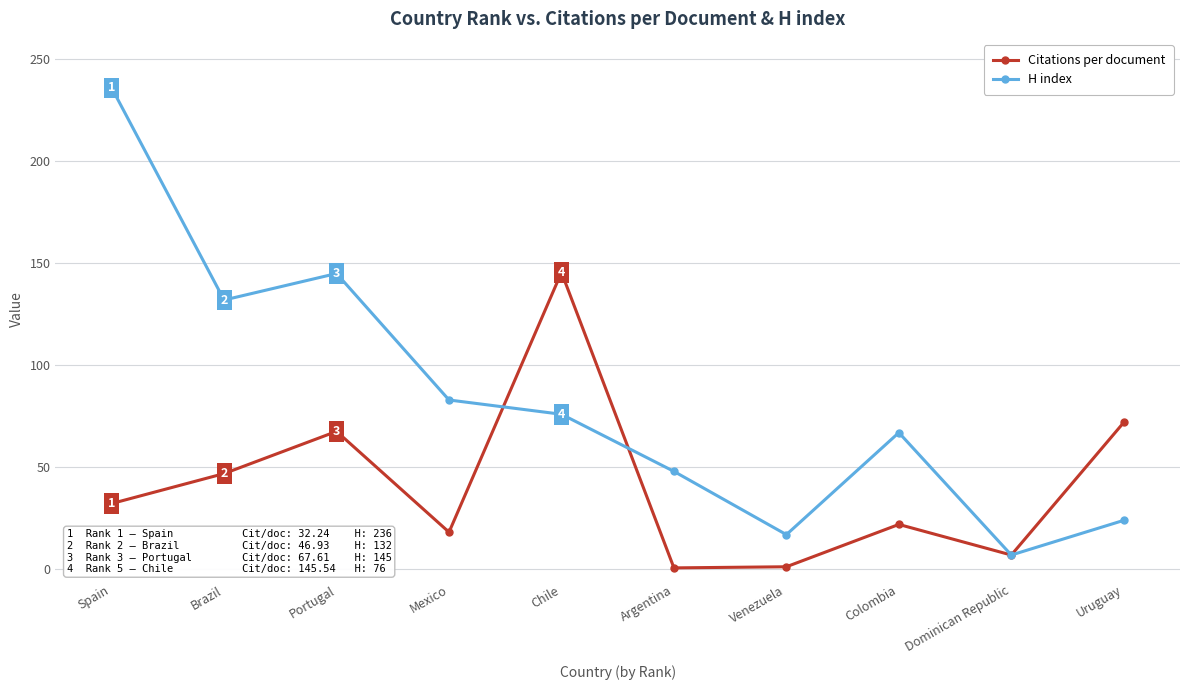

The Citations per document series shows 7.0 at Dominican Republic. True or false?

True